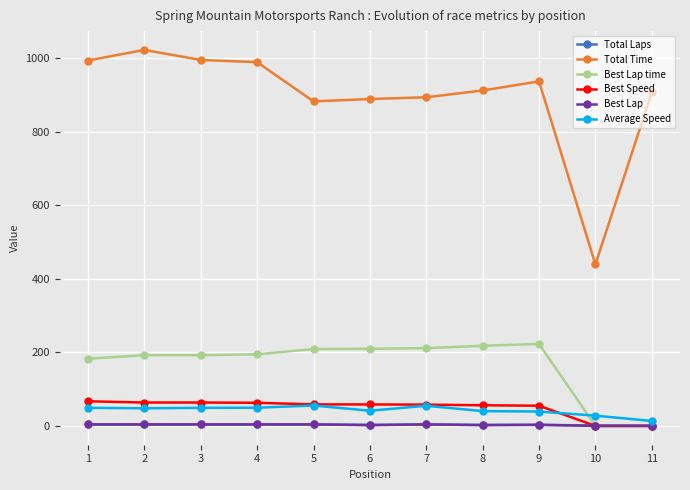

What is the spread (max minus min) of values at 6?

886.8